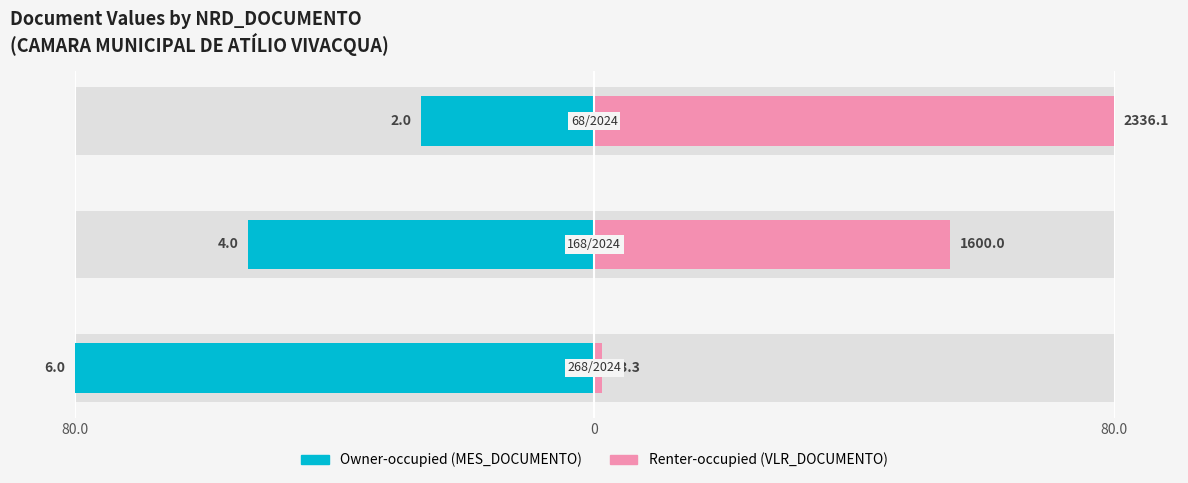

List the series in order of their peak value, highest first.

Renter-occupied, Owner-occupied